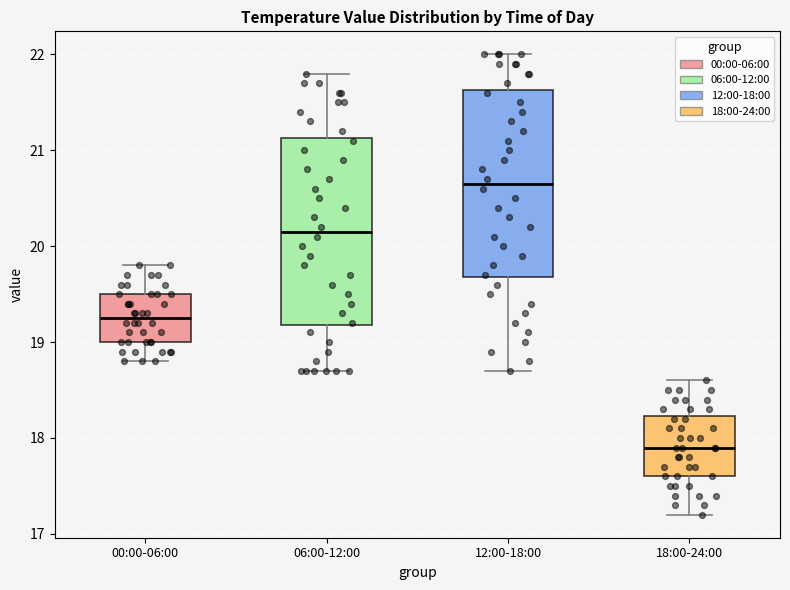

Where does the median line of the box for 12:00-18:00 sit on the y-axis? The values are not printed on the chart, so give them approximately, as read against the axis.

20.7